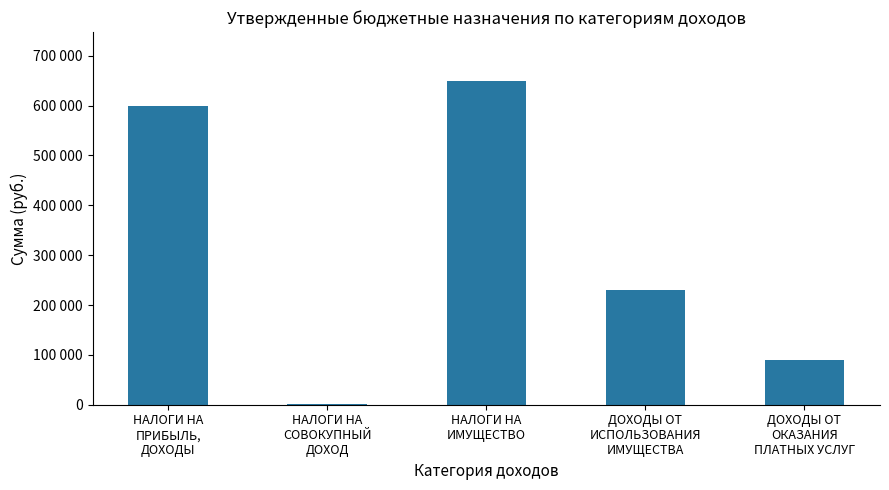

At which category does the chart reach its peak across all series?

НАЛОГИ НА
ИМУЩЕСТВО